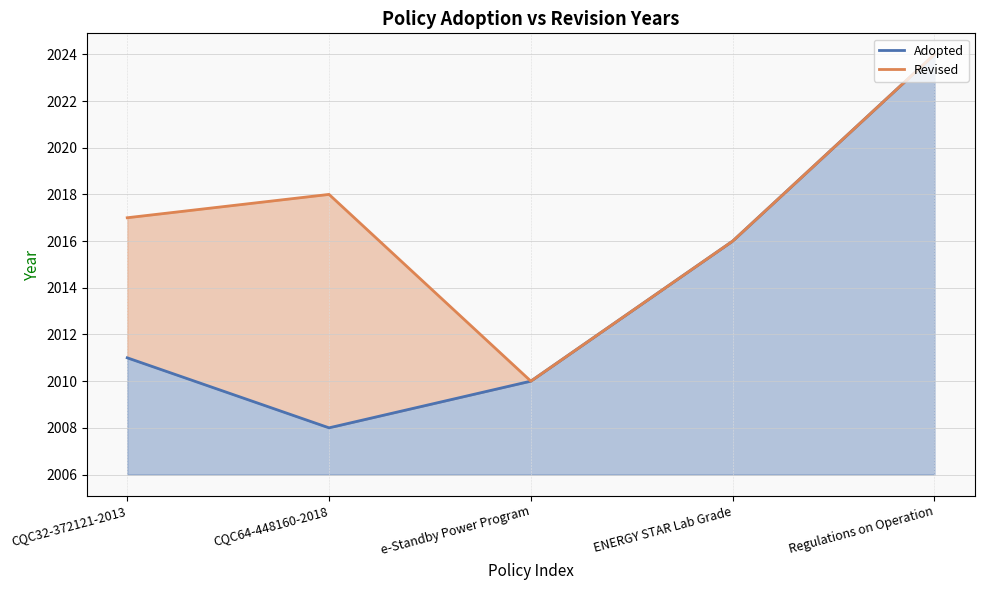

What is the change in value from e-Standby Power Program to ENERGY STAR Lab Grade?

+6